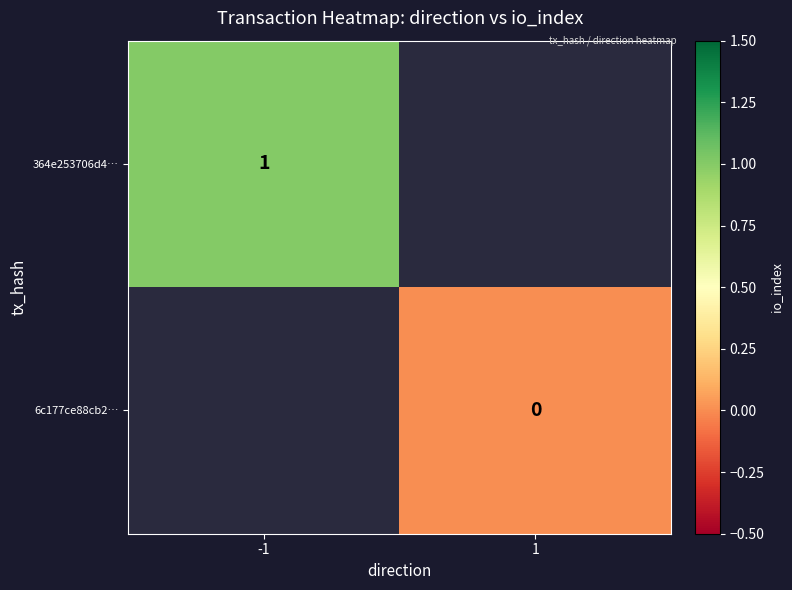

Is it true that 364e253706d4… equals 2 at -1?

False